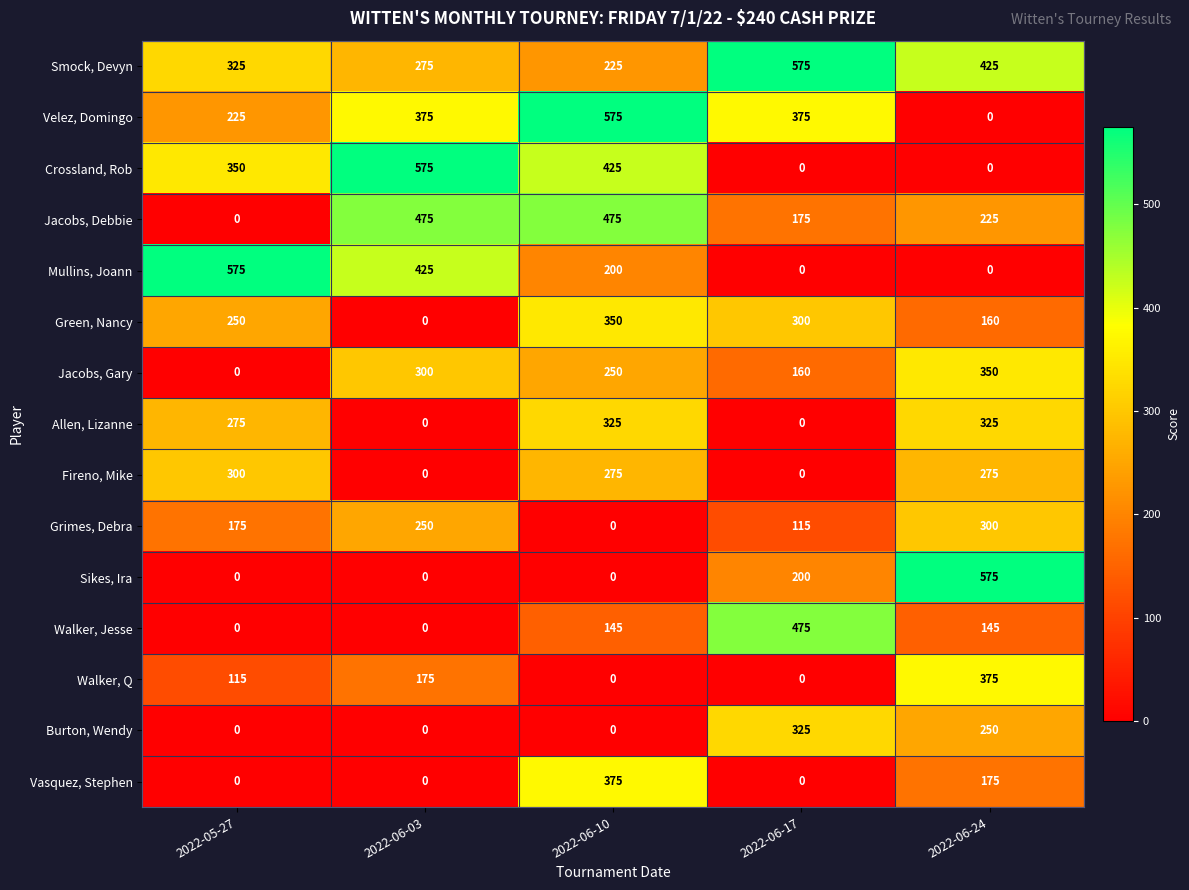

Between 2022-05-27 and 2022-06-10, which series saw the biggest shift?

Jacobs, Debbie